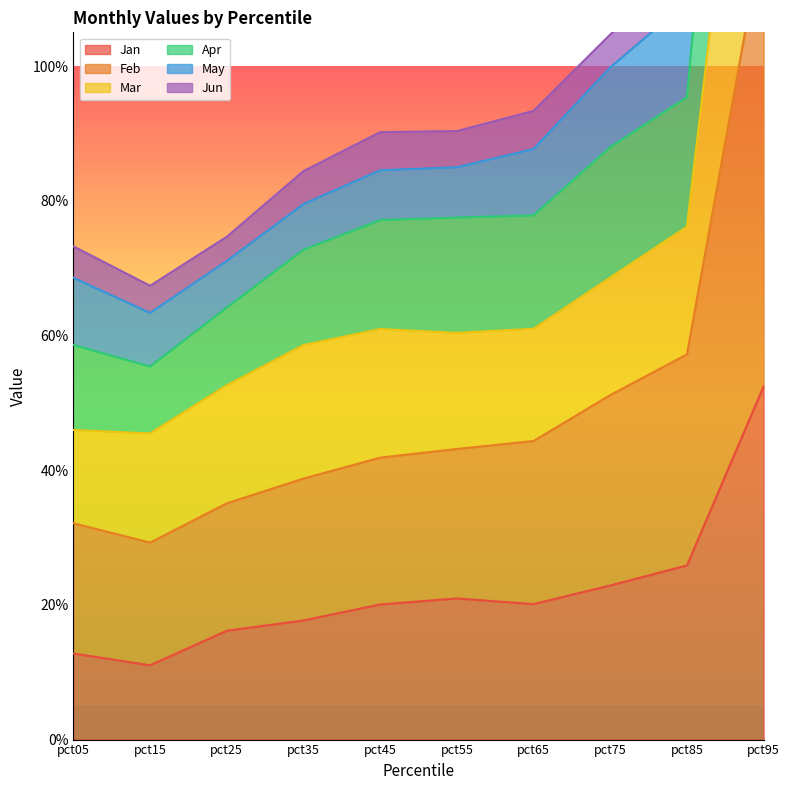

At which category does the chart reach its minimum across all series?

pct15